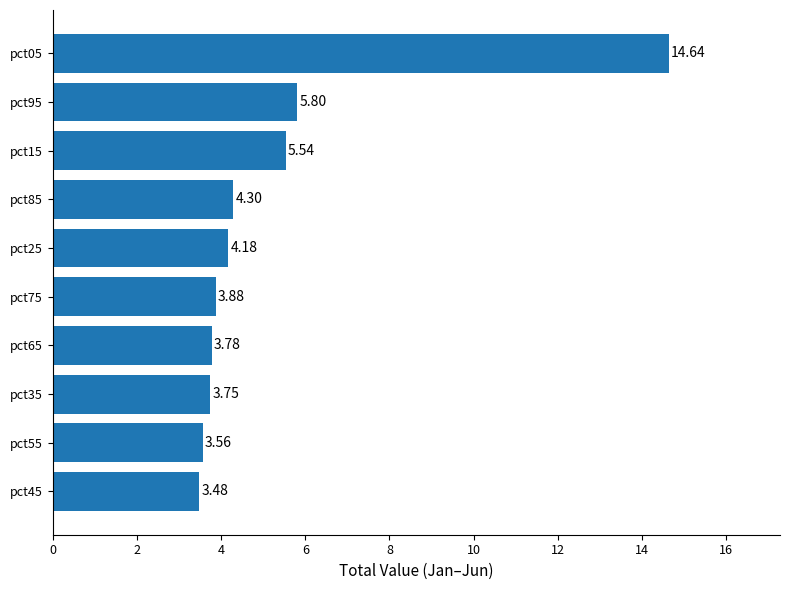

Count the number of data series in this chart.

1